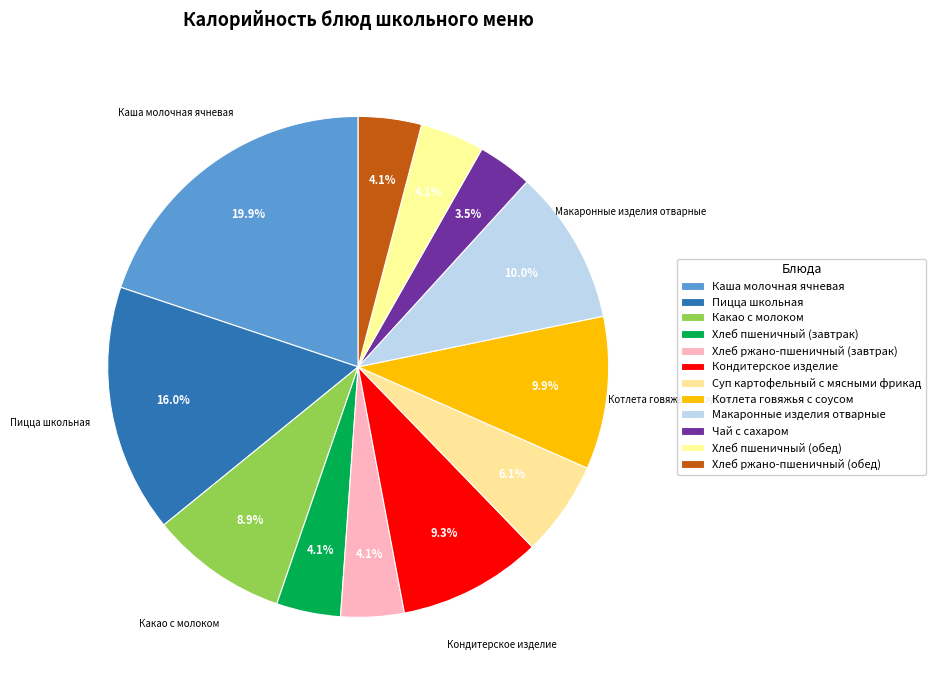

True or false: Макаронные изделия отварные accounts for 10% of the total.

True